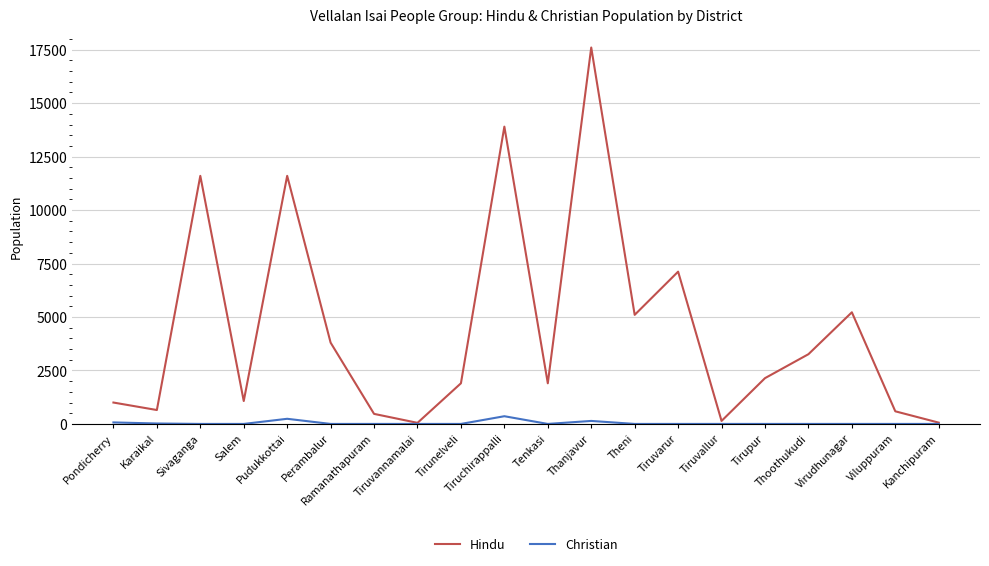

How many categories are shown in the chart?

20